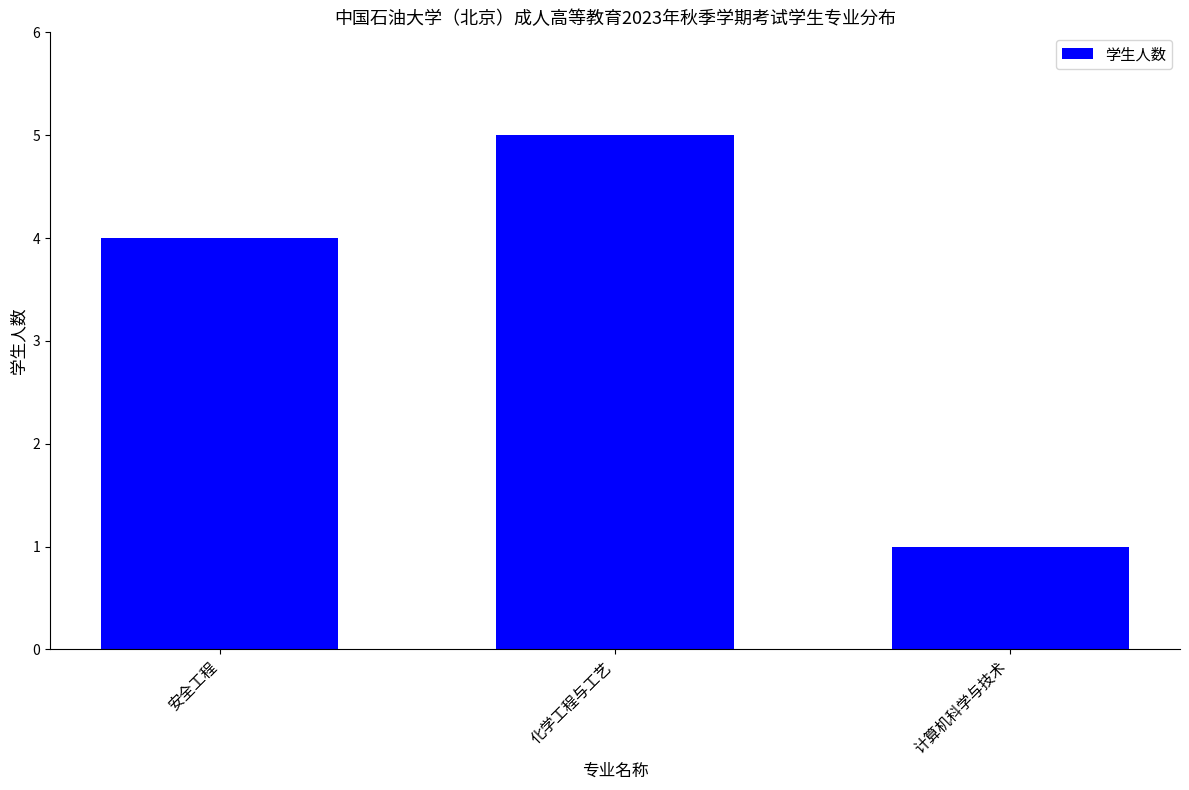

Rank the categories by value from lowest to highest.

计算机科学与技术, 安全工程, 化学工程与工艺